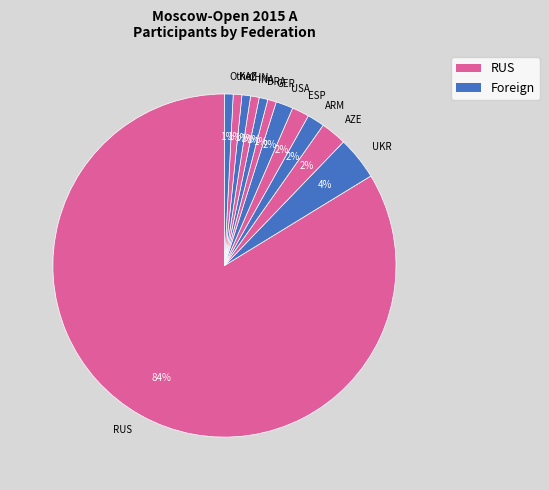

Is it true that RUS is 84% of the pie?

True